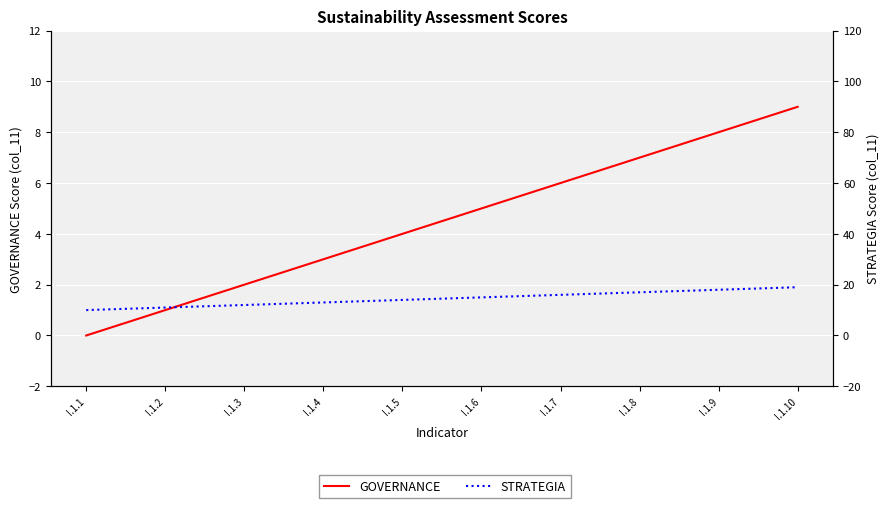

List the series in order of their overall mean, highest first.

STRATEGIA, GOVERNANCE